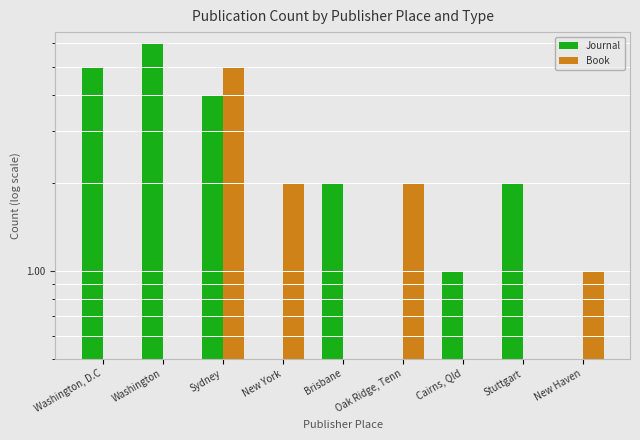

What is the label of the 2nd bar from the left?

Washington